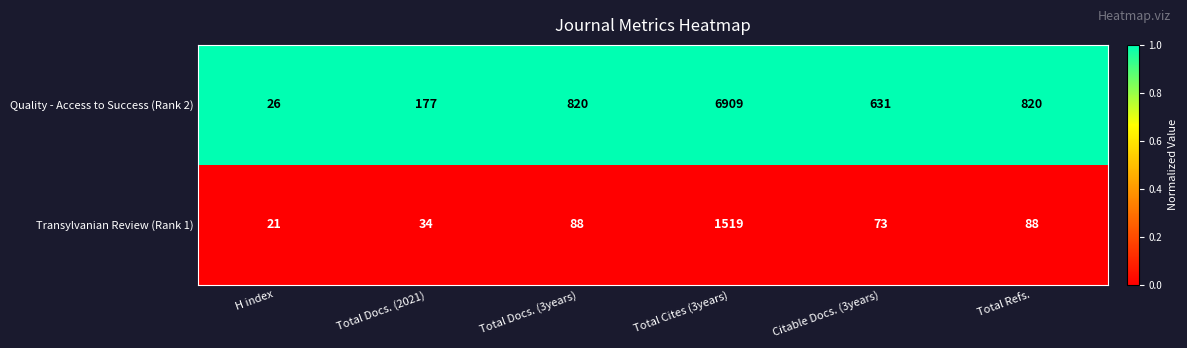

Rank the series by their average value, from highest to lowest.

Quality - Access to Success (Rank 2), Transylvanian Review (Rank 1)